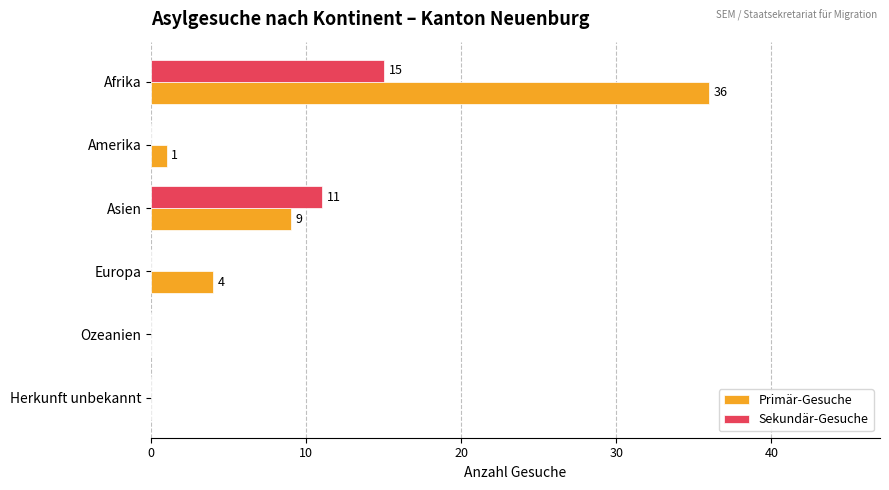

Which series changed the most between Afrika and Amerika?

Primär-Gesuche